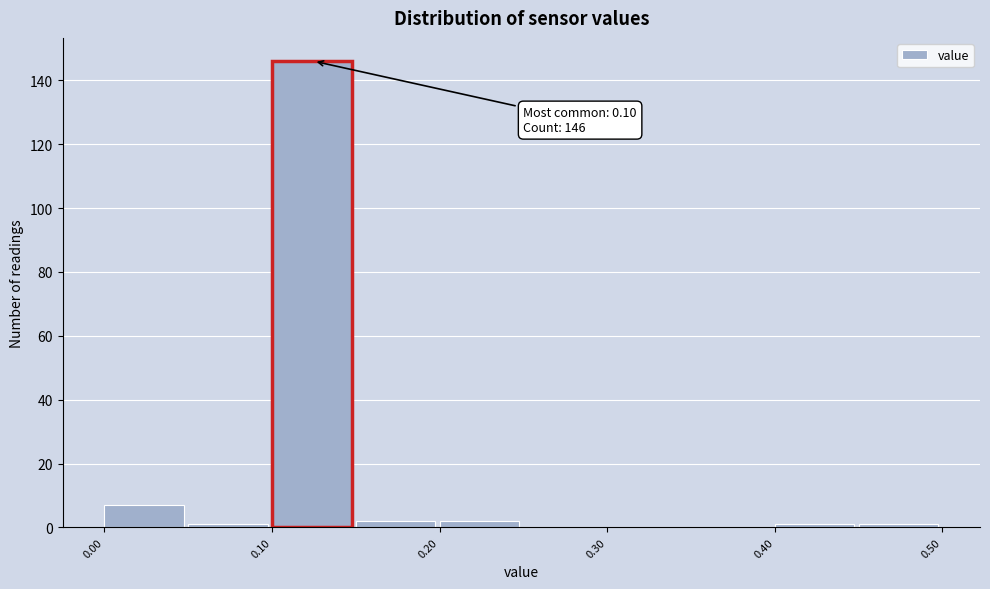

Over which range of the x-axis is the bar tallest?

0.10 to 0.15